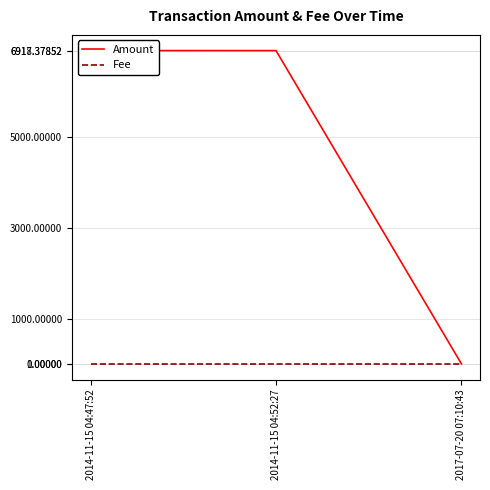

What are all the series names shown in the legend?

Amount, Fee